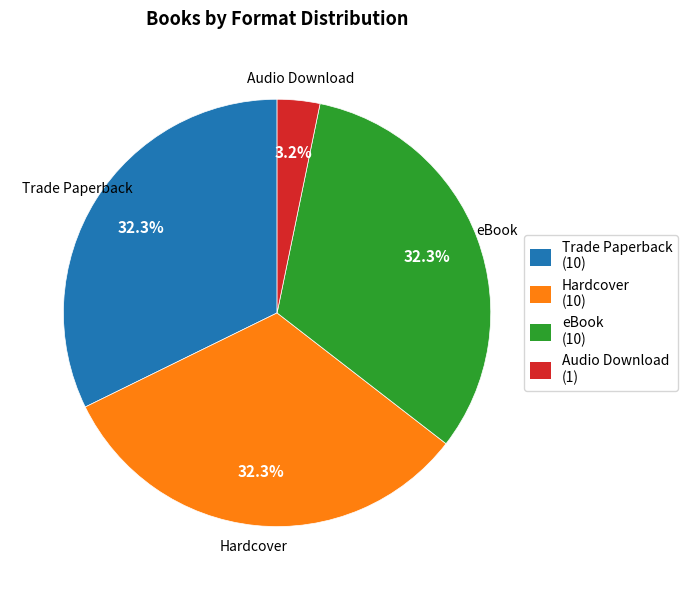

Between Audio Download (1) and Trade Paperback (10), which is larger?

Trade Paperback (10)